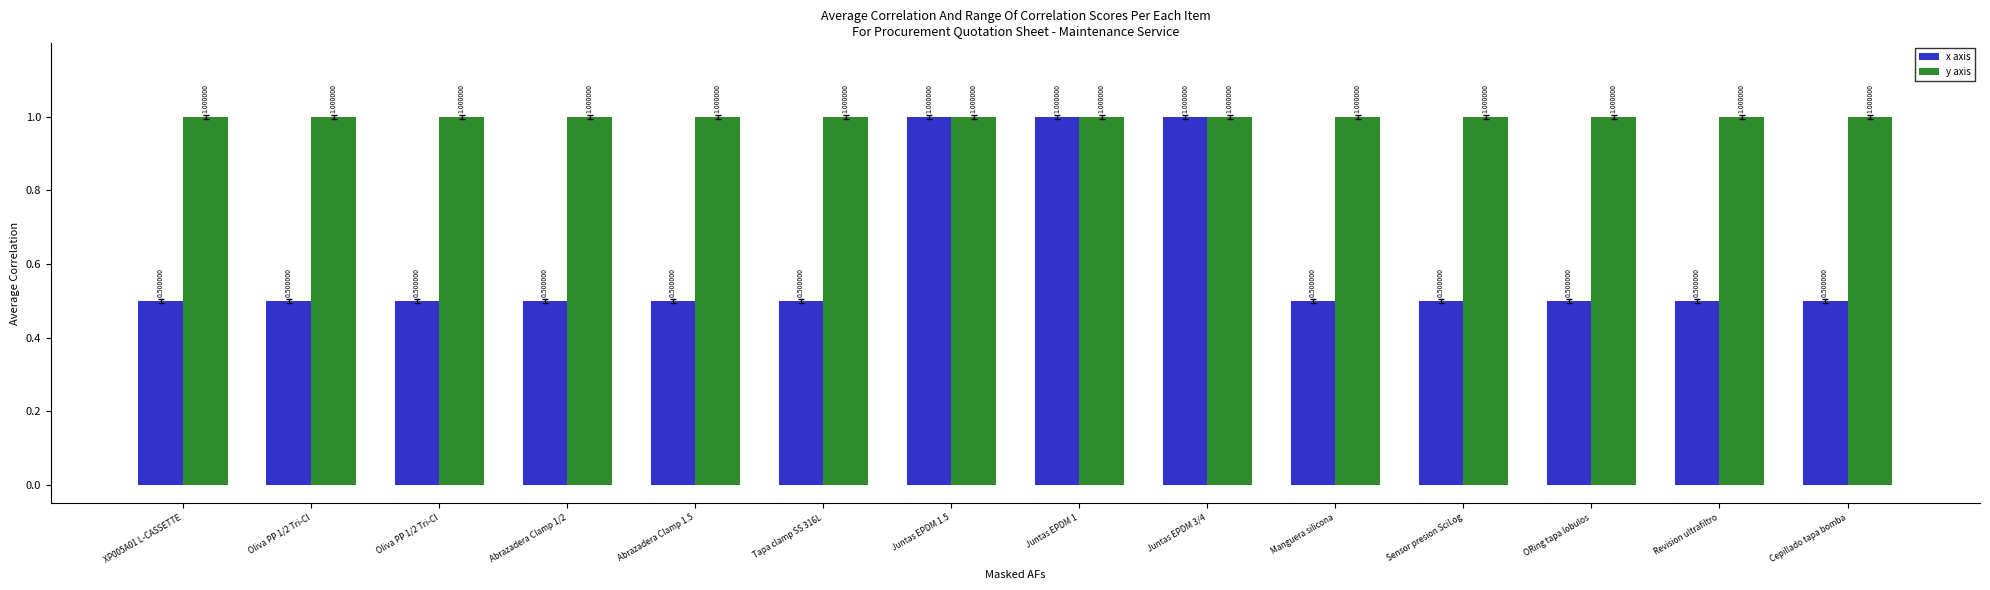

How many bars are there in each group?

2